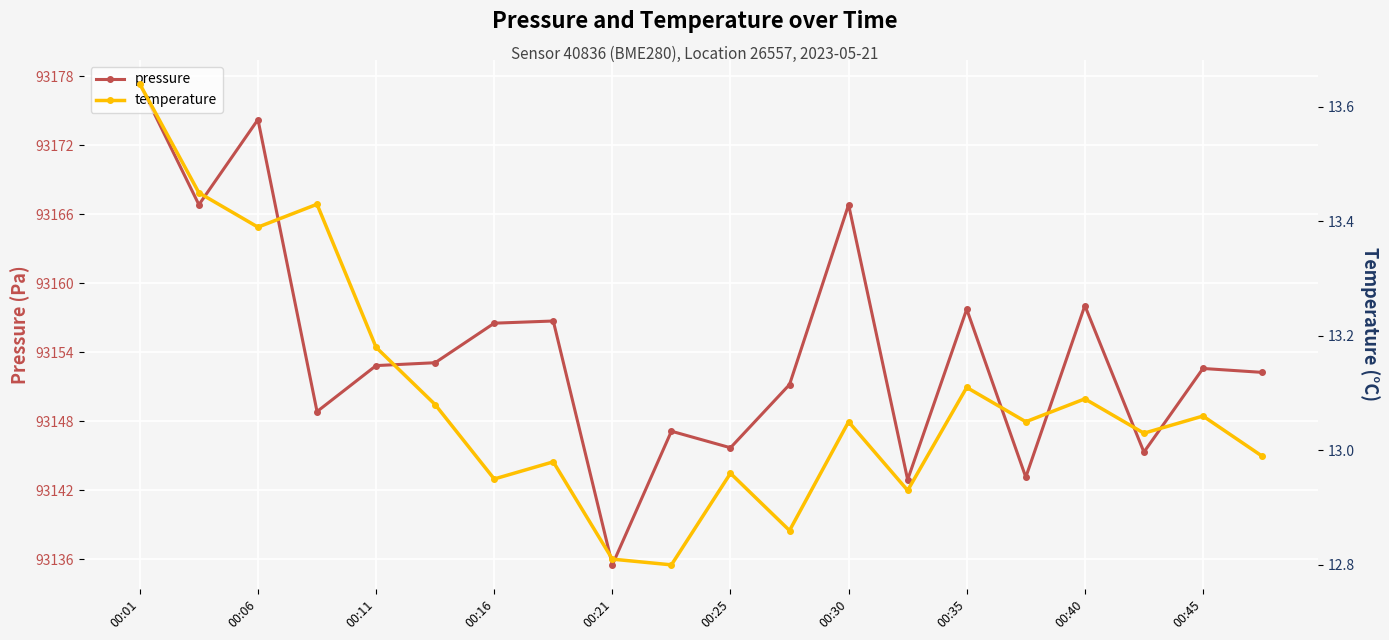

True or false: pressure has more than 2 points higher than both neighbors.

True